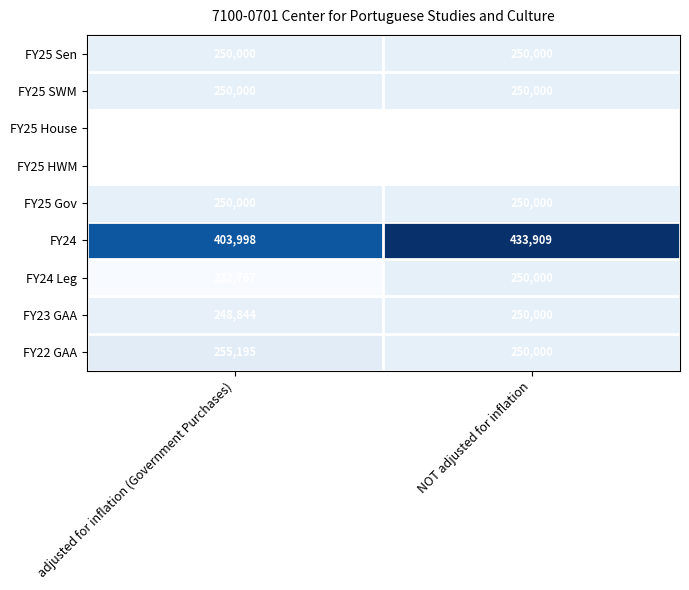

At which label does FY22 GAA reach its minimum?

NOT adjusted for inflation